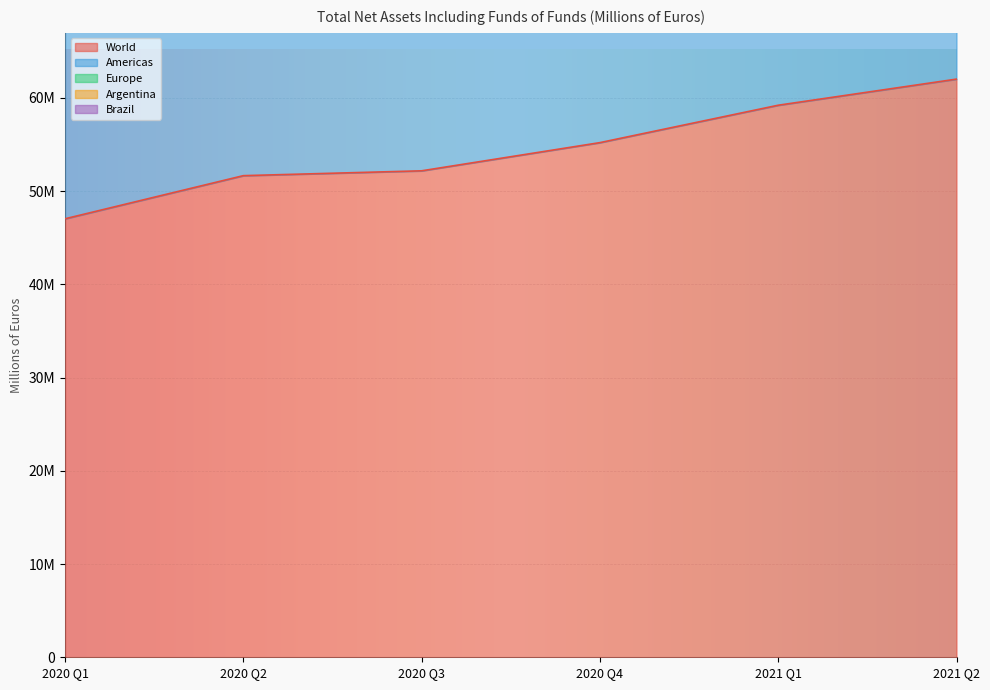

Reading left to right, list all the values displayed in this chart.

World: 47040894	51667428	52187065	55210889	59223128	62024304
Americas: 72555212	79996472	80476550	84845159	91497285	95944985
Europe: 87756494	96605094	97545695	103065582	110535983	115829408